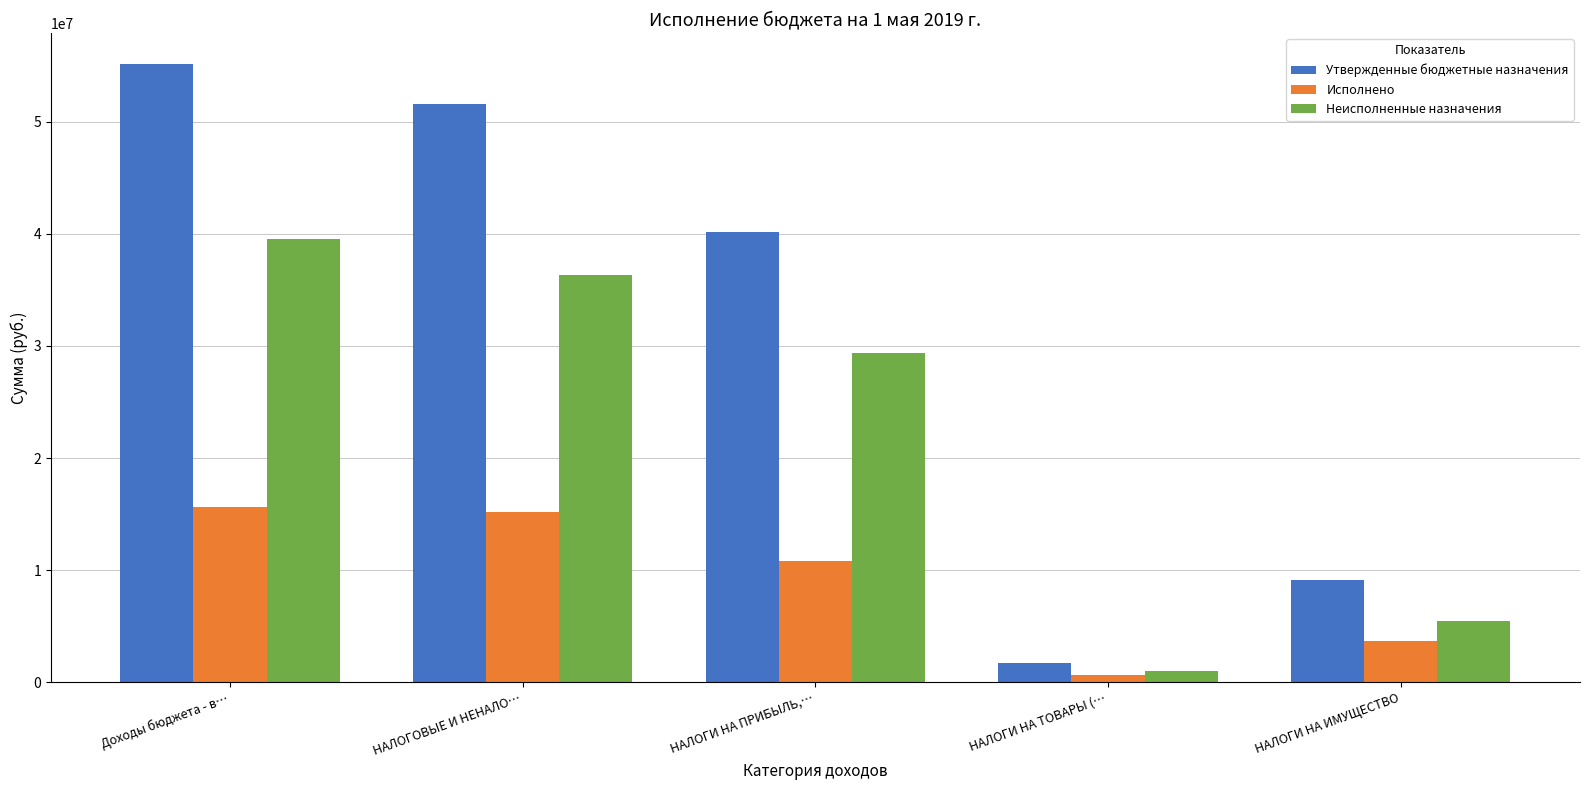

Is it true that Исполнено equals 8780617.6 at НАЛОГОВЫЕ И НЕНАЛО…?

False